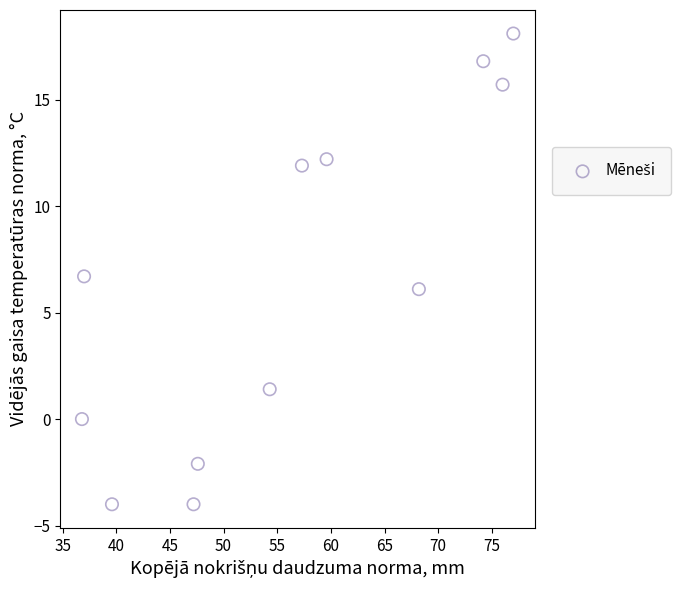

What Y value in the scatter plot is closest to 7?

6.7